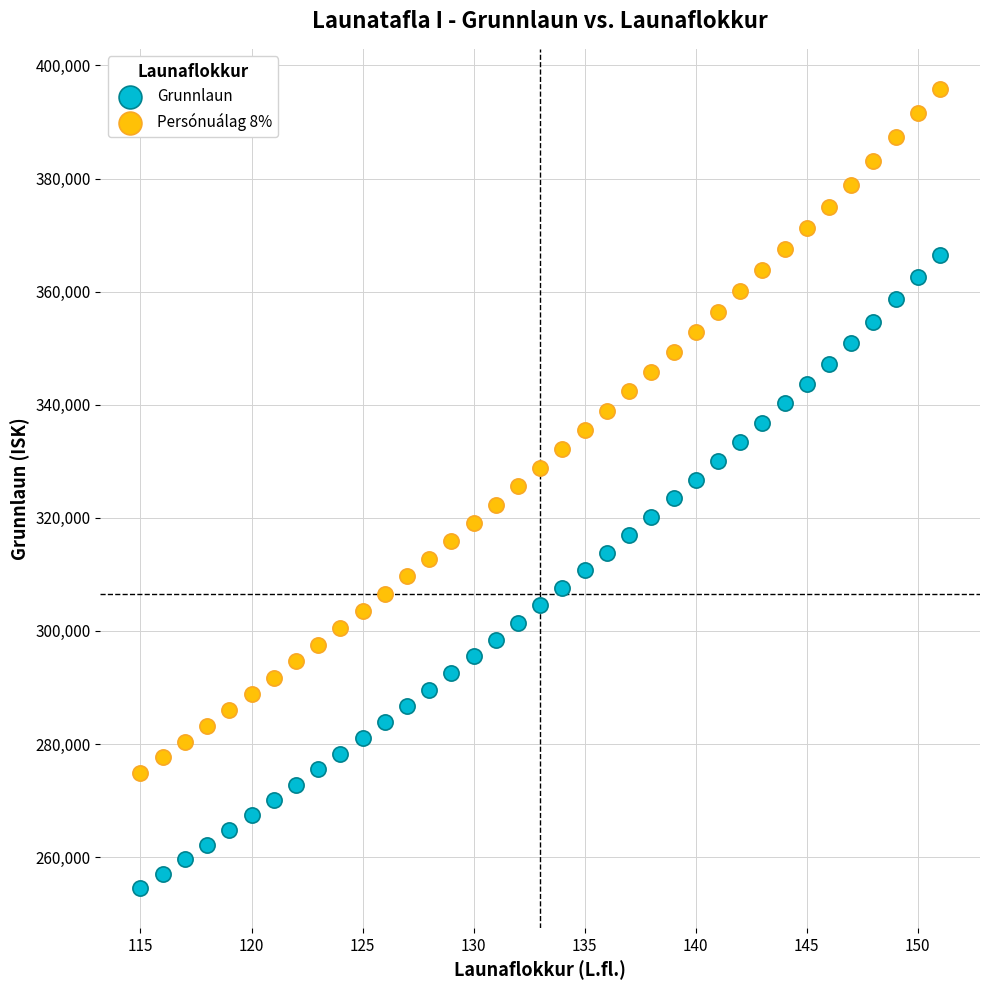

Which series contains the lowest Y value?

Grunnlaun